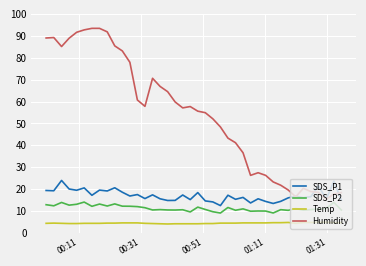

True or false: Humidity and SDS_P2 cross at least once.

False